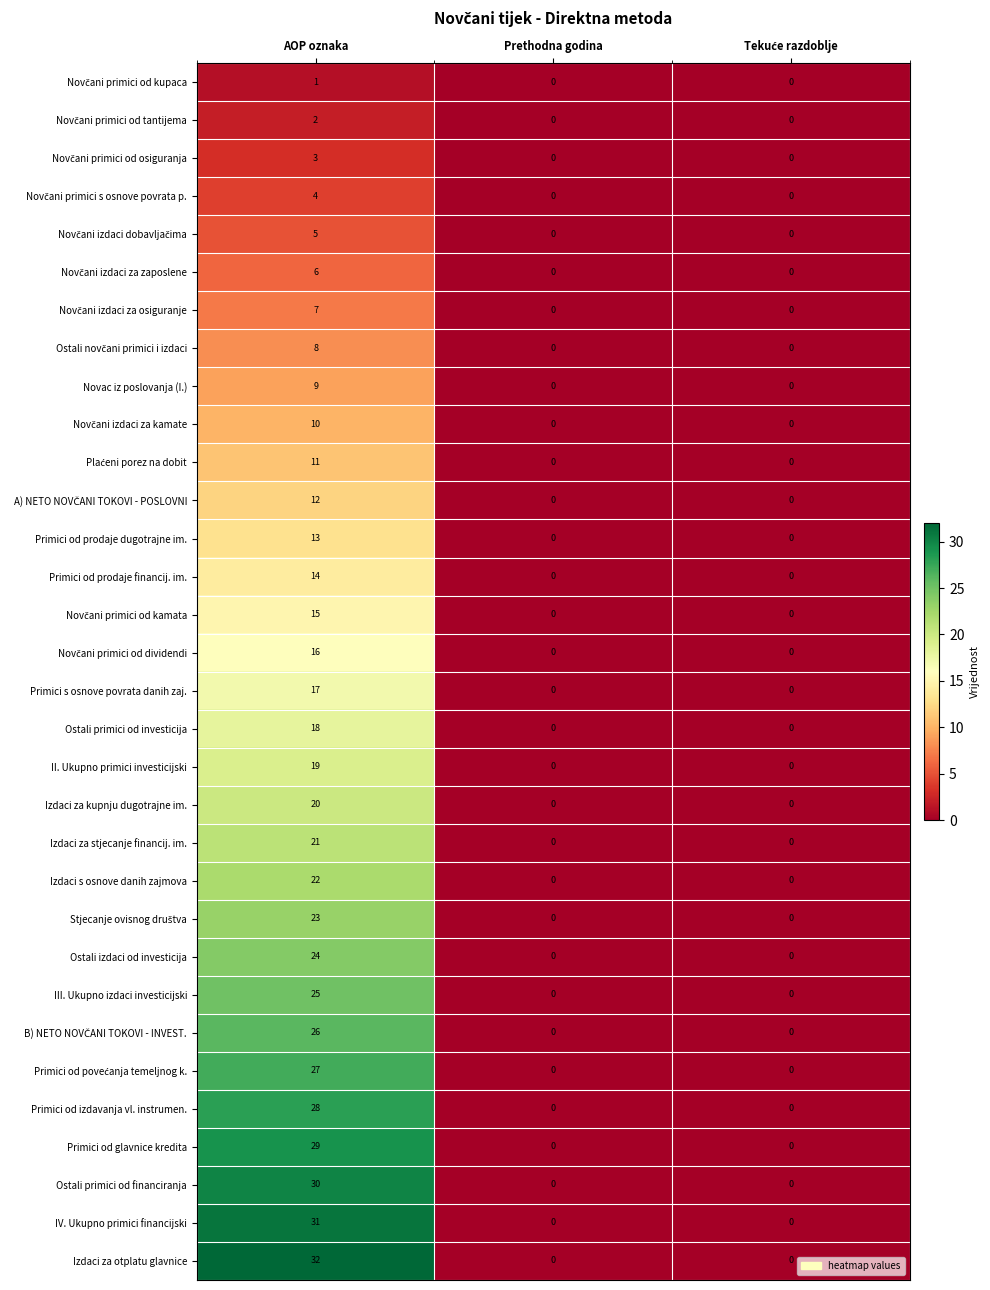

What is the difference between the maximum and minimum values in the Ostali izdaci od investicija series?

24